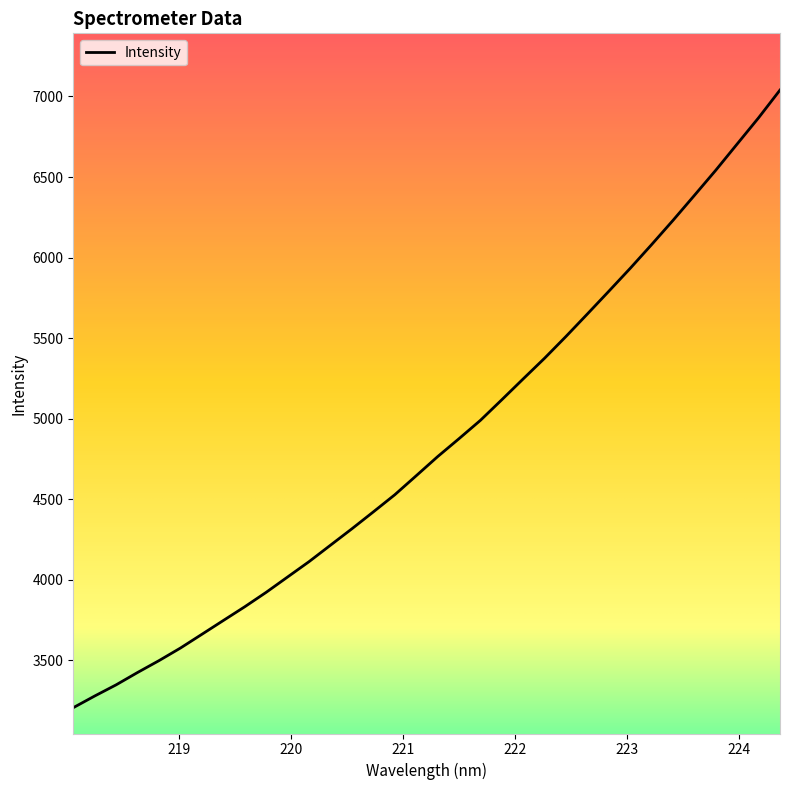

What is the minimum value shown in the chart?

3206.0